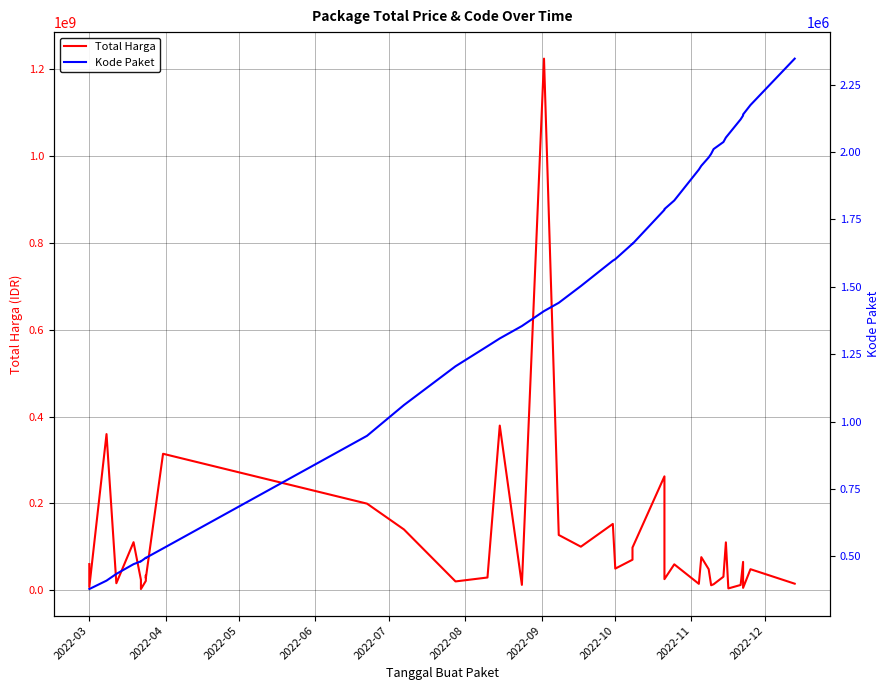

What is the sum of all Kode Paket values?

55415344